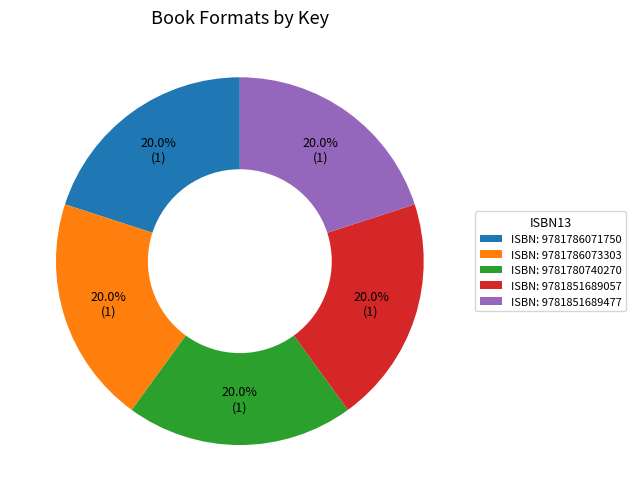

To the nearest percent, what is the average slice percentage?

20%